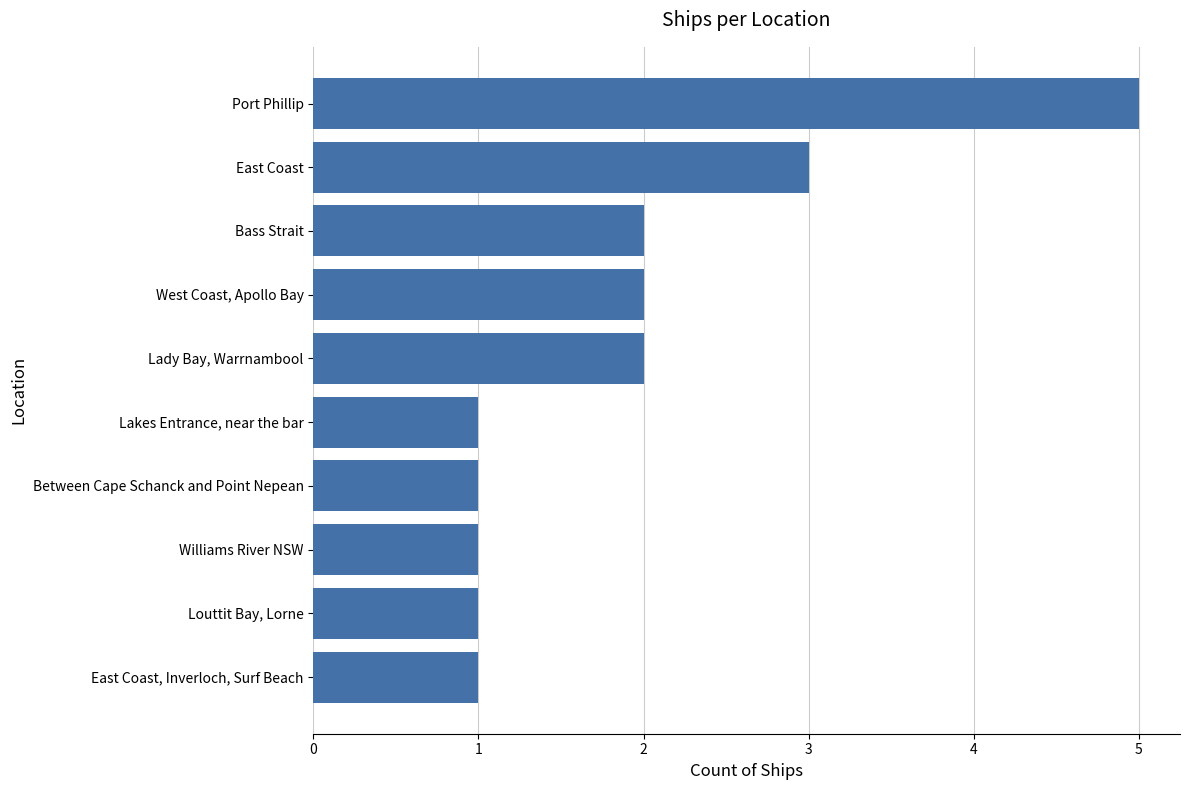

The chart shows a value of 1 at Louttit Bay, Lorne. True or false?

True